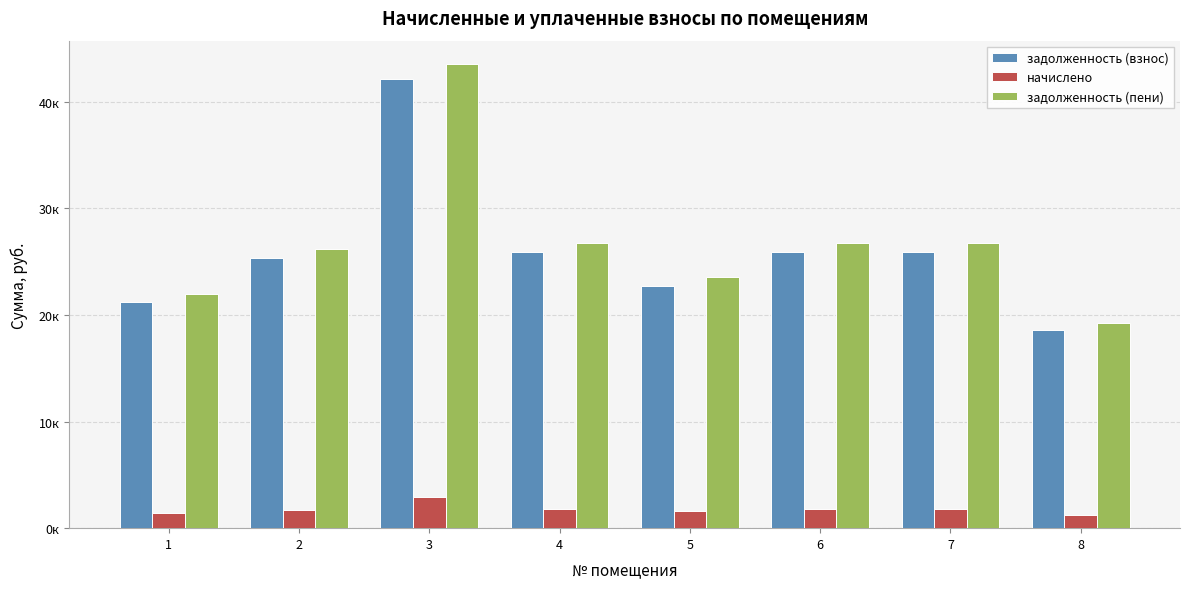

Between 2 and 5, which series saw the biggest shift?

задолженность (пени)